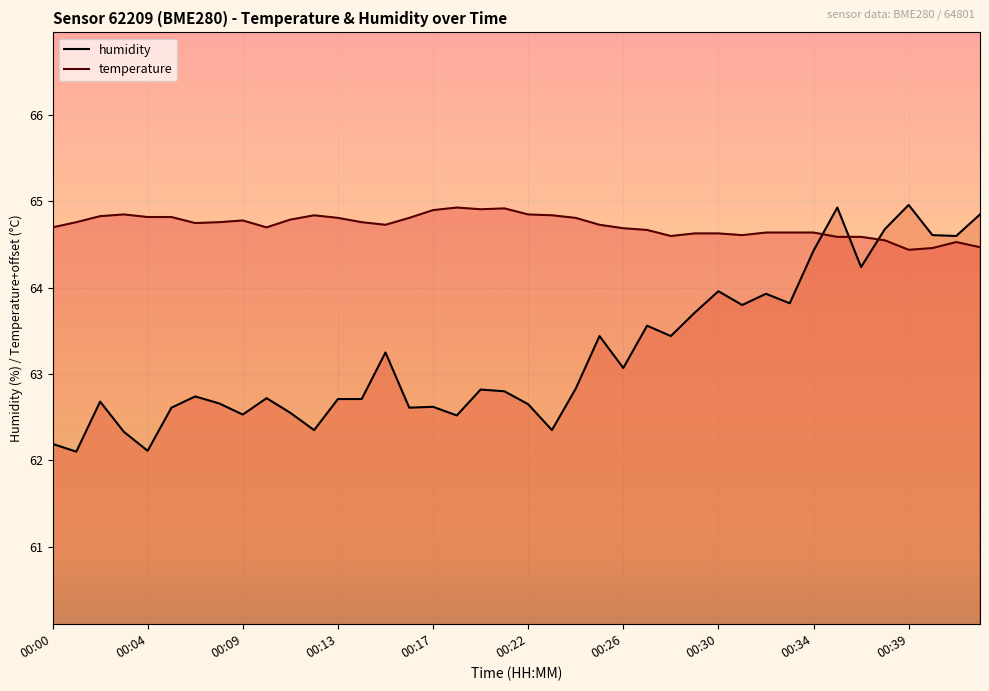

After their last crossing, which series has the higher values: temperature or humidity?

humidity